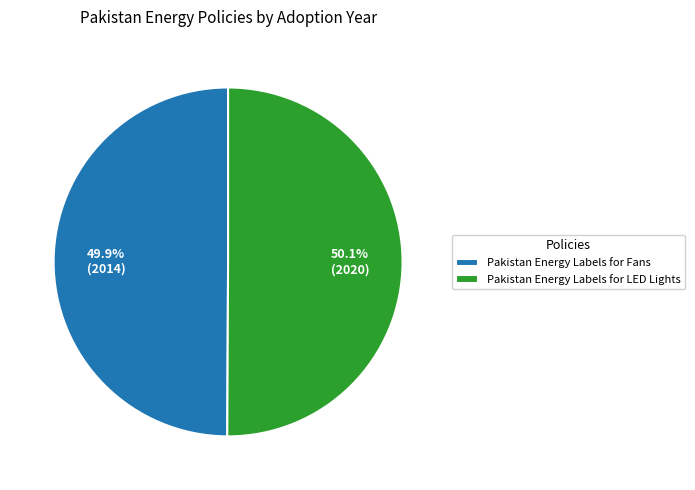

What is the total percentage of Pakistan Energy Labels for LED Lights and Pakistan Energy Labels for Fans?

100.0%